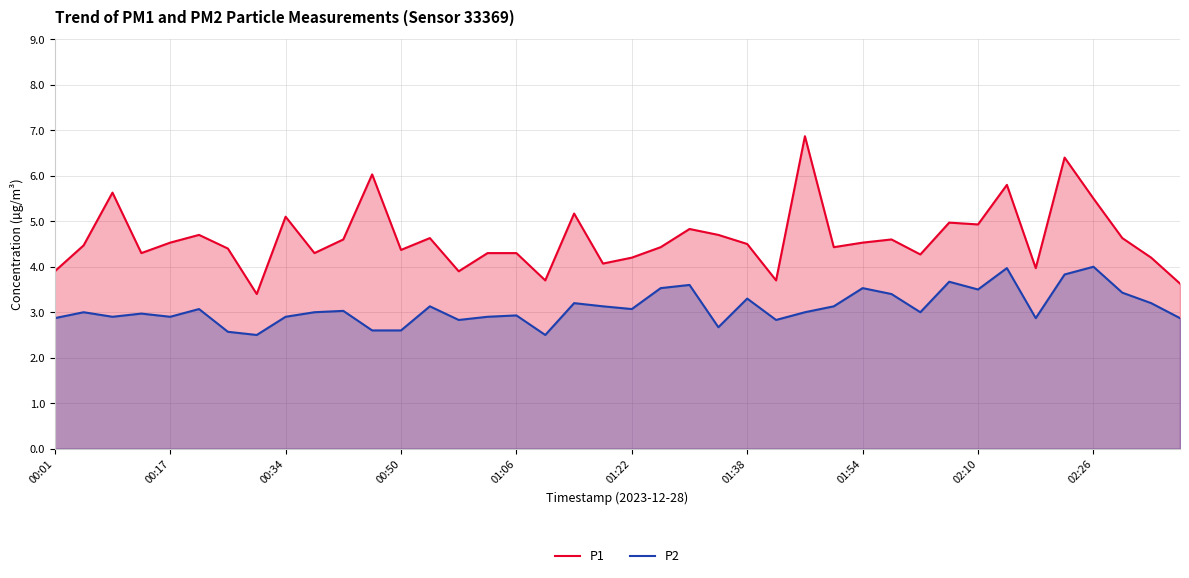

Reading left to right, extract all data points from this chart.

P1: 3.9	4.5	5.6	4.3	4.5	4.7	4.4	3.4	5.1	4.3	4.6	6.0	4.4	4.6	3.9	4.3	4.3	3.7	5.2	4.1	4.2	4.4	4.8	4.7	4.5	3.7	6.9	4.4	4.5	4.6	4.3	5.0	4.9	5.8	4.0	6.4	5.5	4.6	4.2	3.6
P2: 2.9	3.0	2.9	3.0	2.9	3.1	2.6	2.5	2.9	3.0	3.0	2.6	2.6	3.1	2.8	2.9	2.9	2.5	3.2	3.1	3.1	3.5	3.6	2.7	3.3	2.8	3.0	3.1	3.5	3.4	3.0	3.7	3.5	4.0	2.9	3.8	4.0	3.4	3.2	2.9